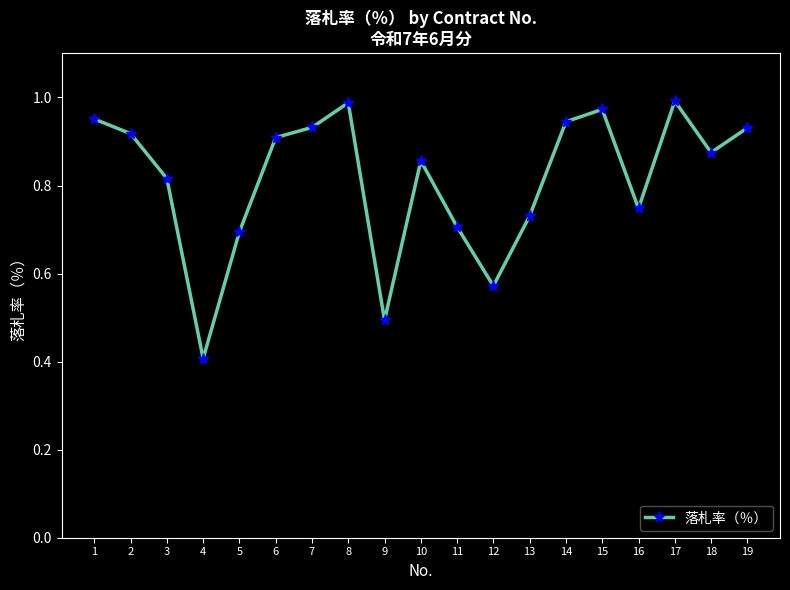

Is it true that the value at 2 is 0.4?

False